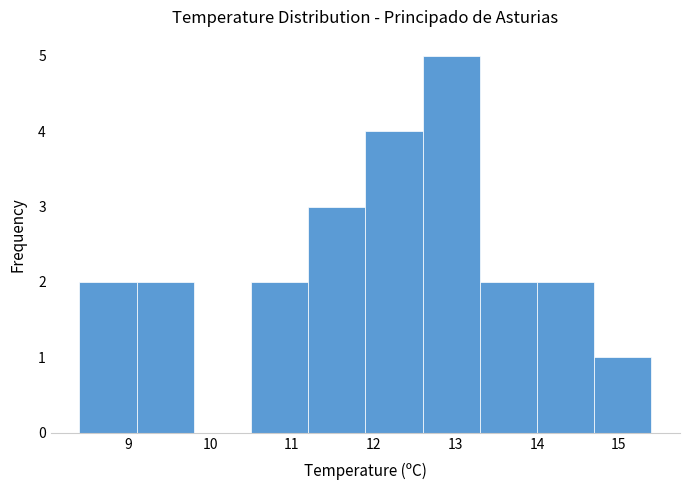

What is the height of the bar covering 14.0 to 14.7 on the x-axis? The values are not printed on the chart, so give them approximately, as read against the axis.

2